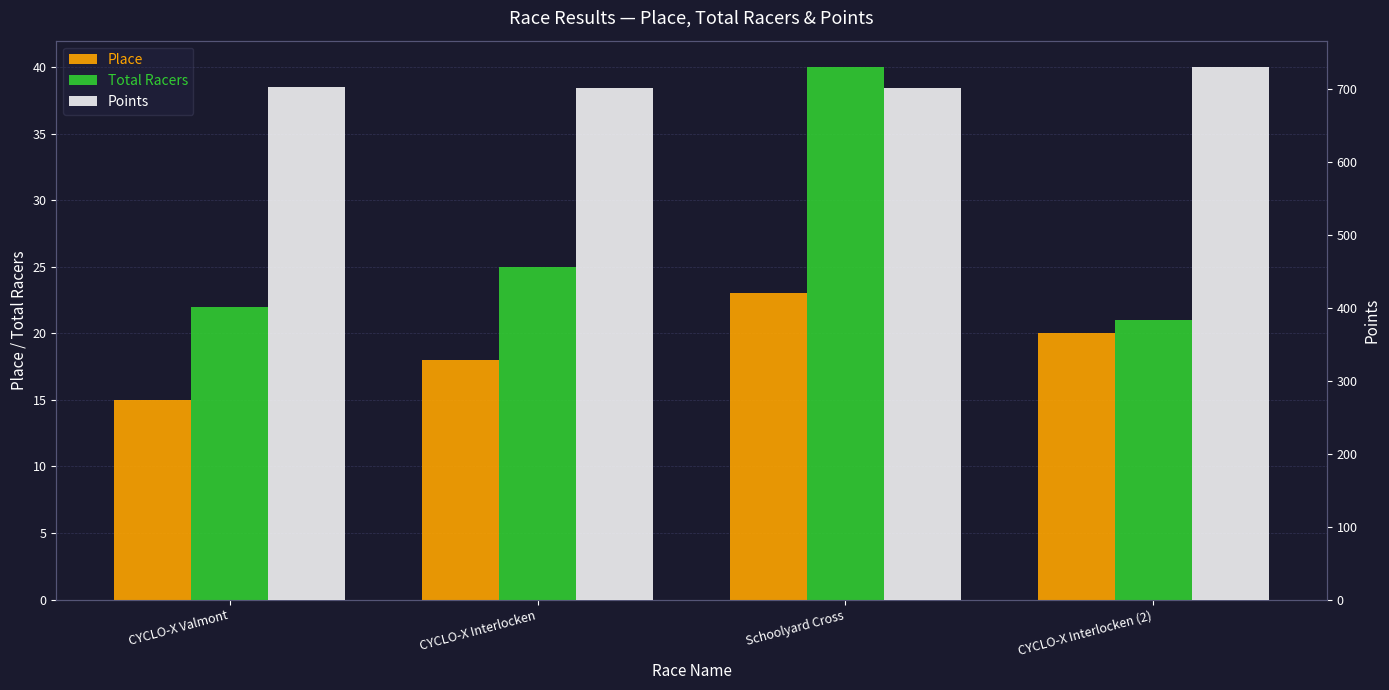

Between CYCLO-X Interlocken (2) and CYCLO-X Valmont, which is larger?

CYCLO-X Interlocken (2)